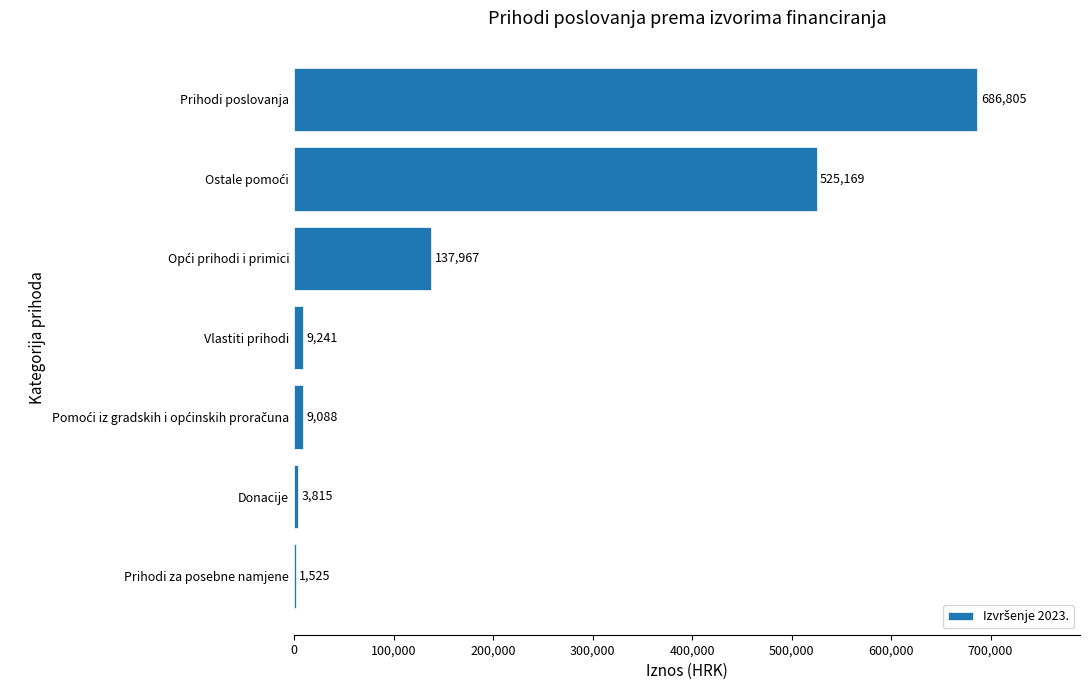

The value at Prihodi poslovanja is 183404. True or false?

False